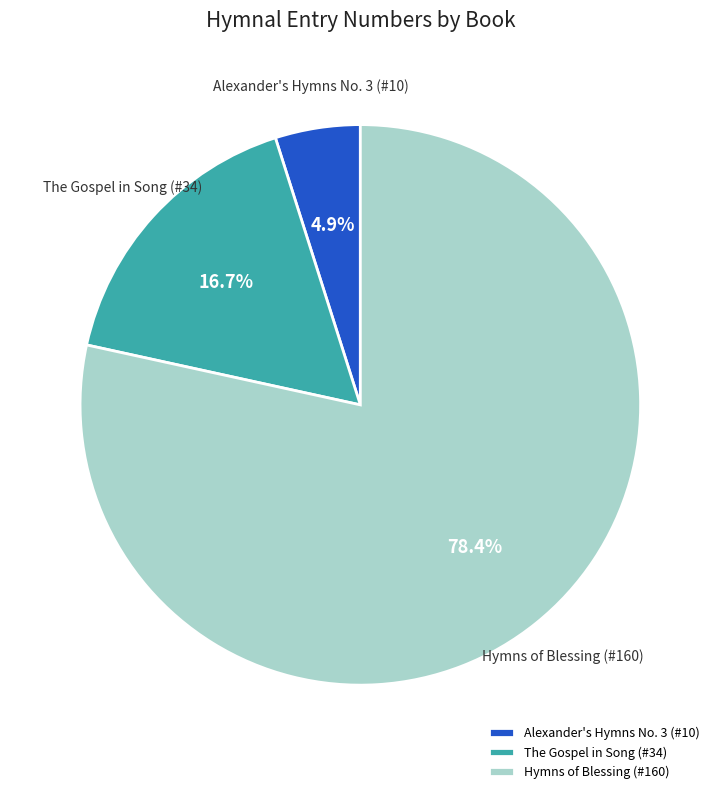

To the nearest percent, what is the difference between the Alexander's Hymns No. 3 (#10) and Hymns of Blessing (#160) slice percentages?

74%